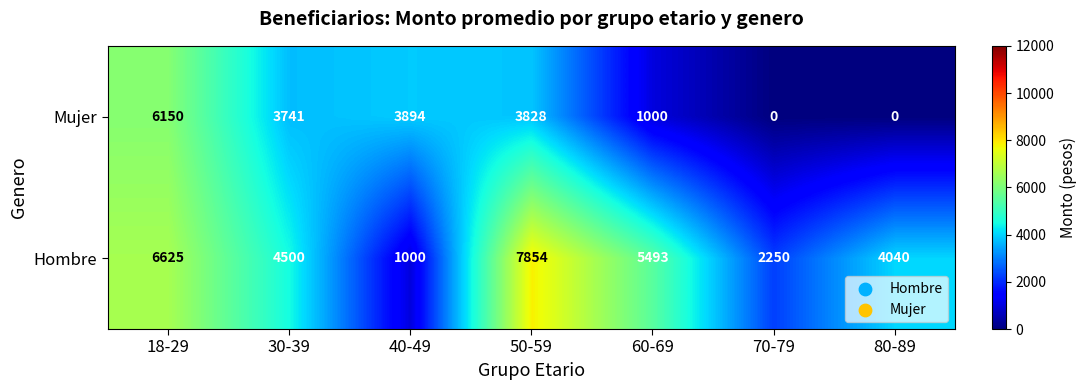

What is the sum of the Mujer values at 50-59 and 30-39?

7569